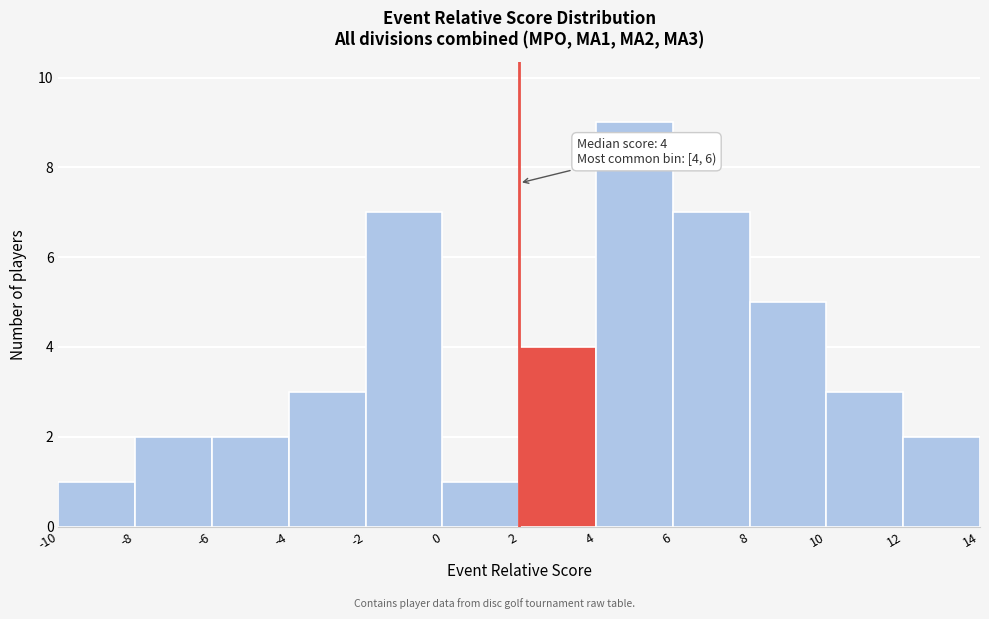

Which range on the x-axis has the tallest bar?

4 to 6